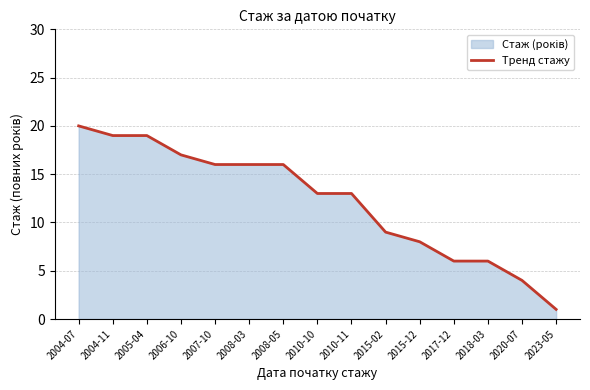

The chart shows a value of 16 at 2007-10. True or false?

True